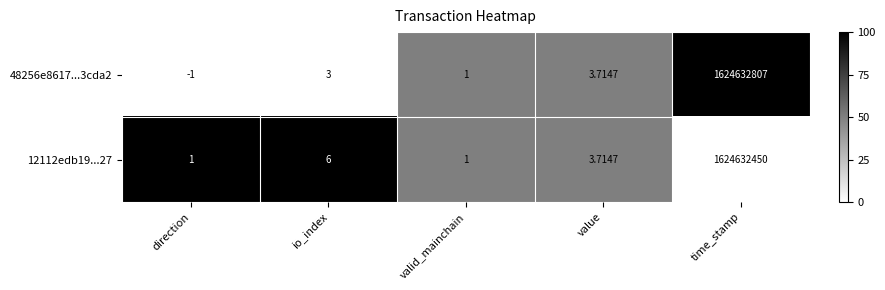

How many categories are shown in the chart?

5